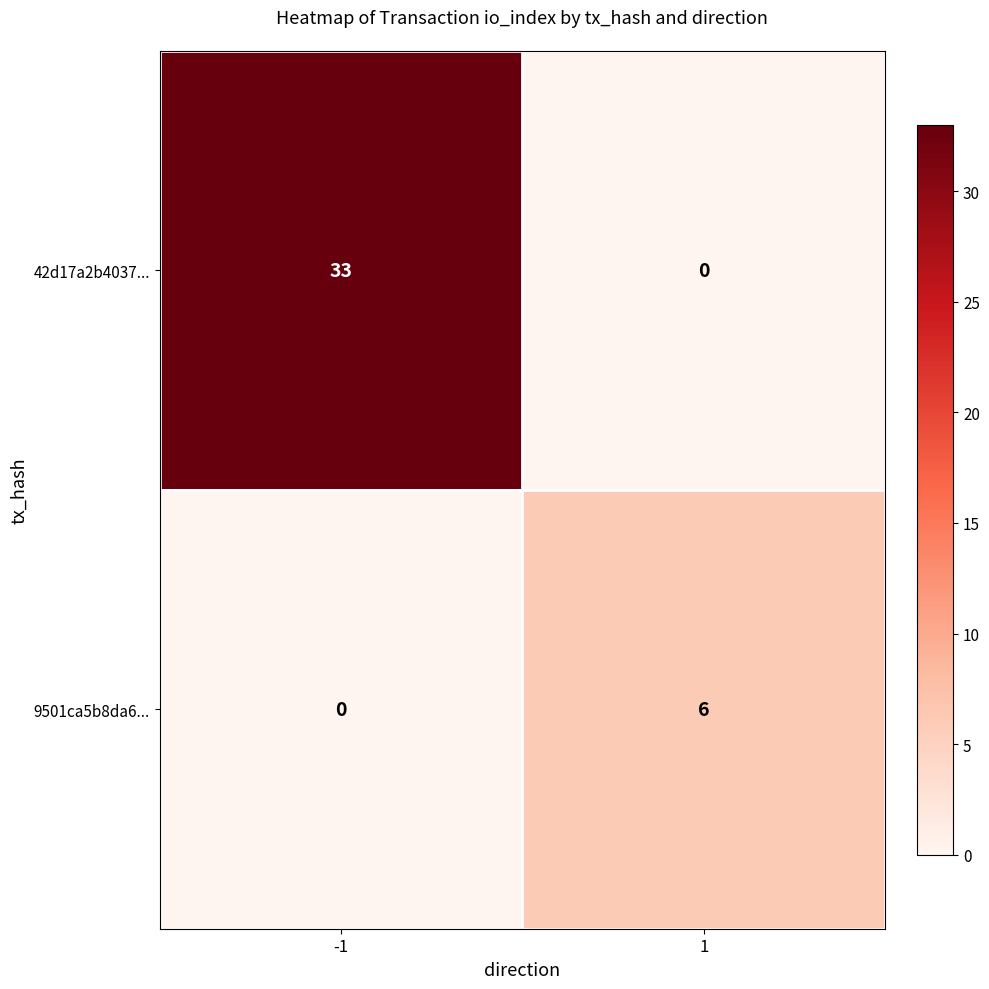

Reading left to right, what are all the values shown in this chart?

42d17a2b4037...: 33	0
9501ca5b8da6...: 0	6